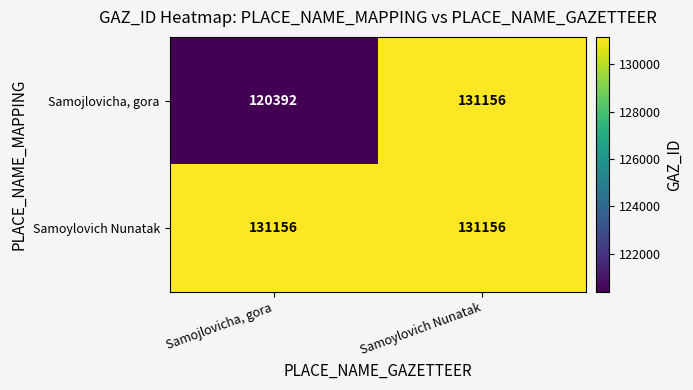

What is the difference between the Samojlovicha, gora values at Samoylovich Nunatak and Samojlovicha, gora?

10764